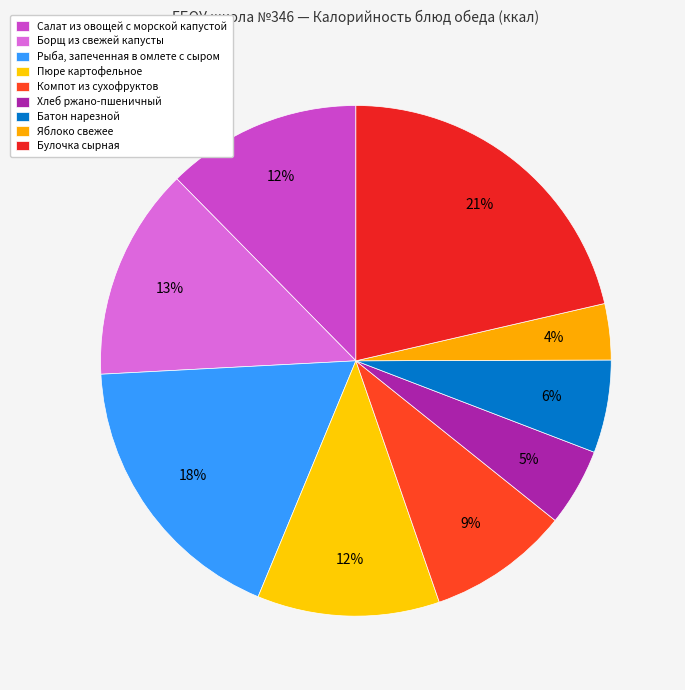

Count the number of slices in the pie.

9